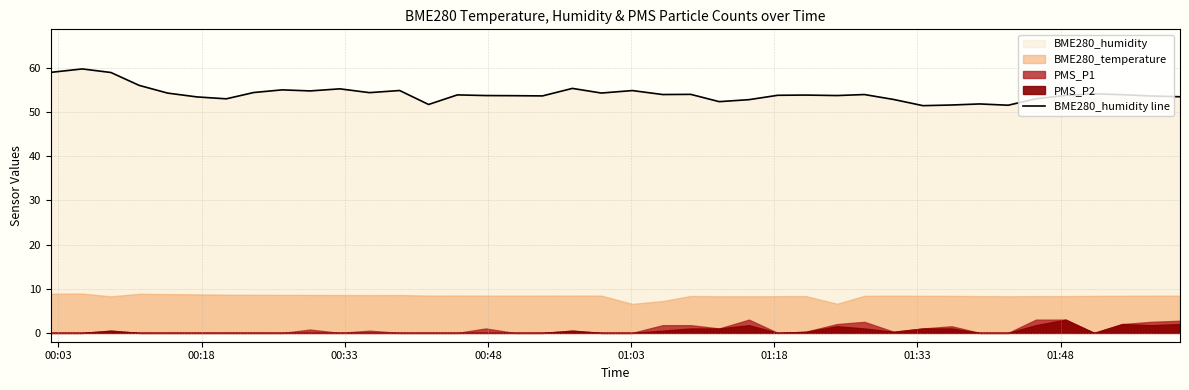

What is the highest value of the BME280_humidity line series?

59.8